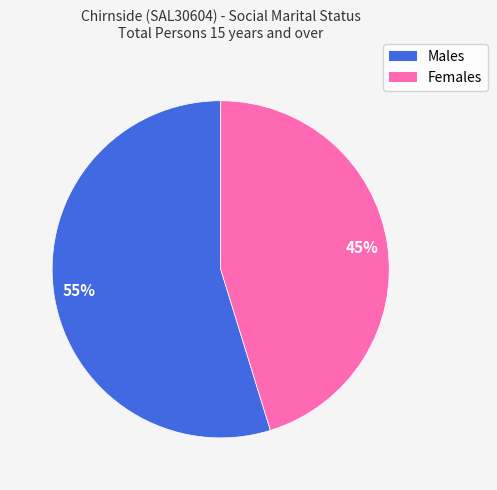

Is the sum of Females and Males greater than half?

Yes